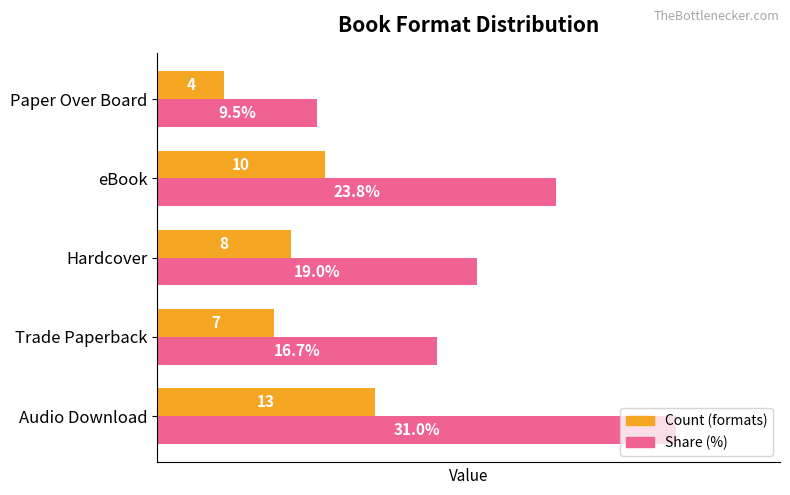

Which series changed the most between Audio Download and eBook?

Share (%)